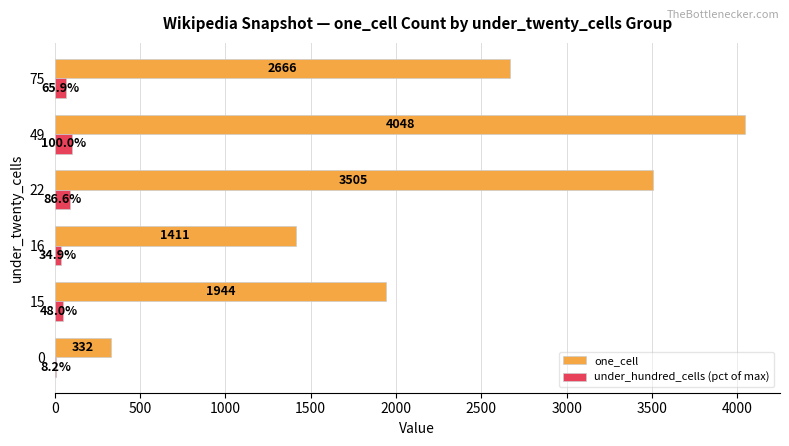

Which series has the largest total across all categories?

one_cell